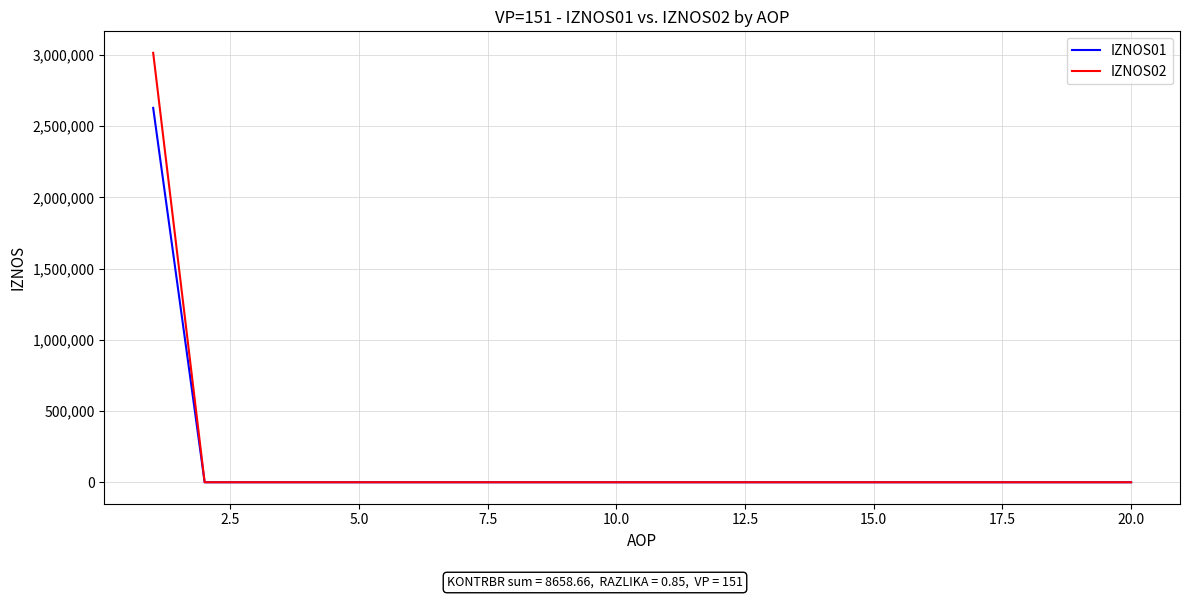

What is the sum of all IZNOS01 values?

2628446.4